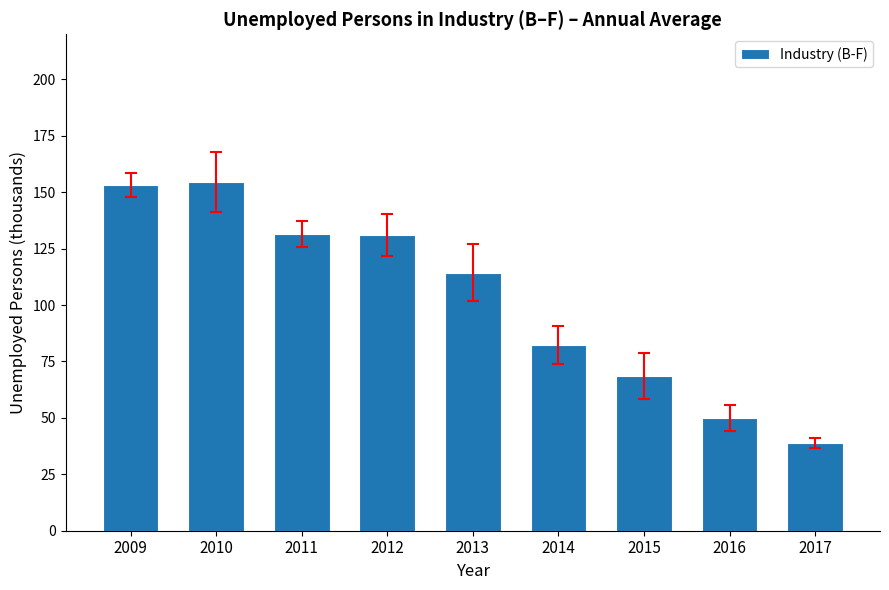

True or false: the data shows 29.9 at 2011.

False